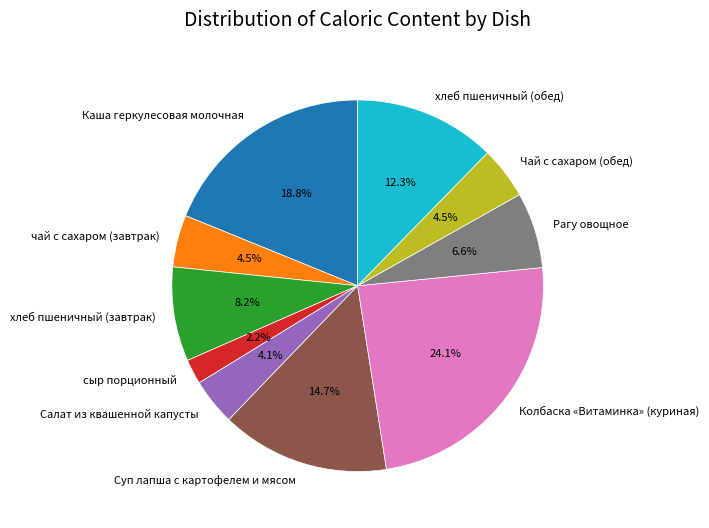

The хлеб пшеничный (обед) slice represents 12% of the pie. True or false?

True